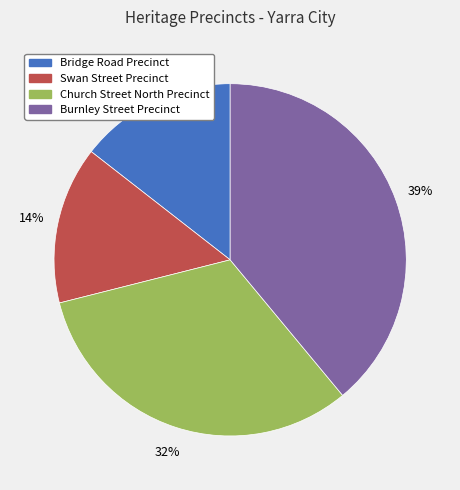

Which slice is the largest?

Burnley Street Precinct